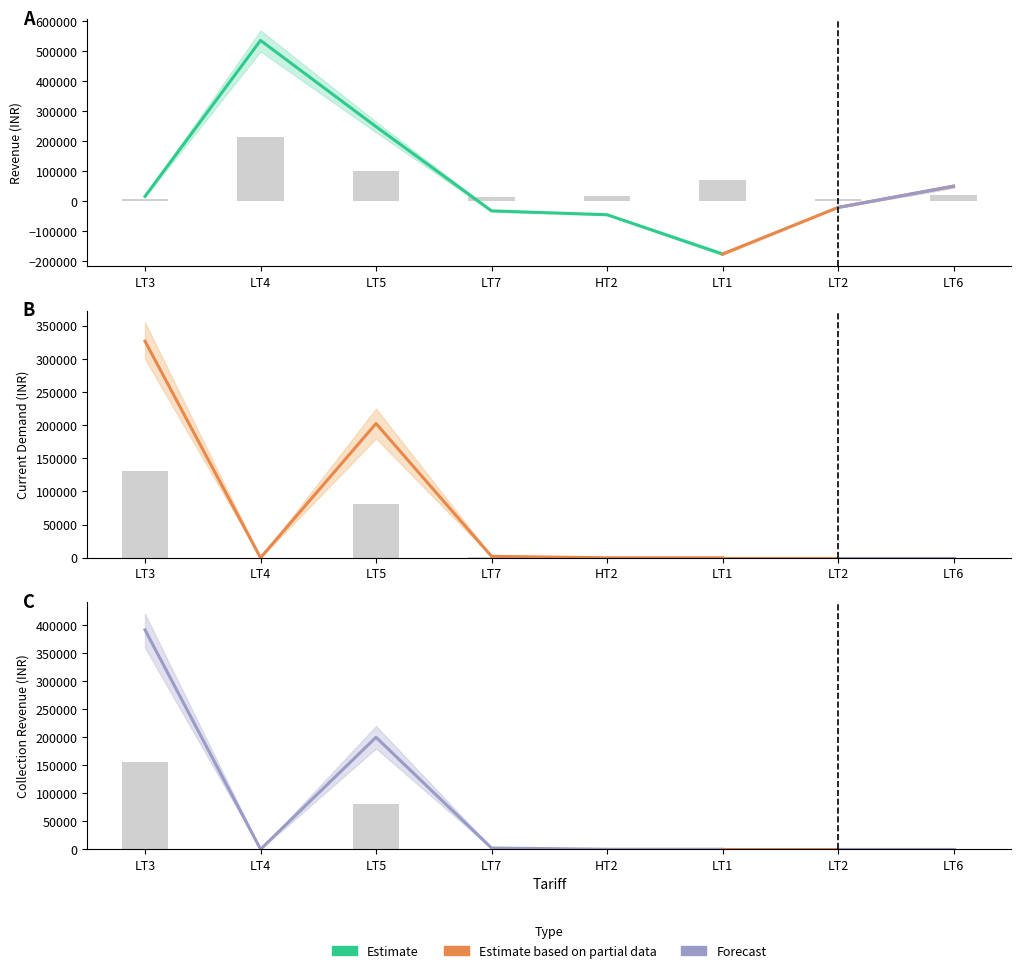

At which category is the sum across all series the highest?

LT3